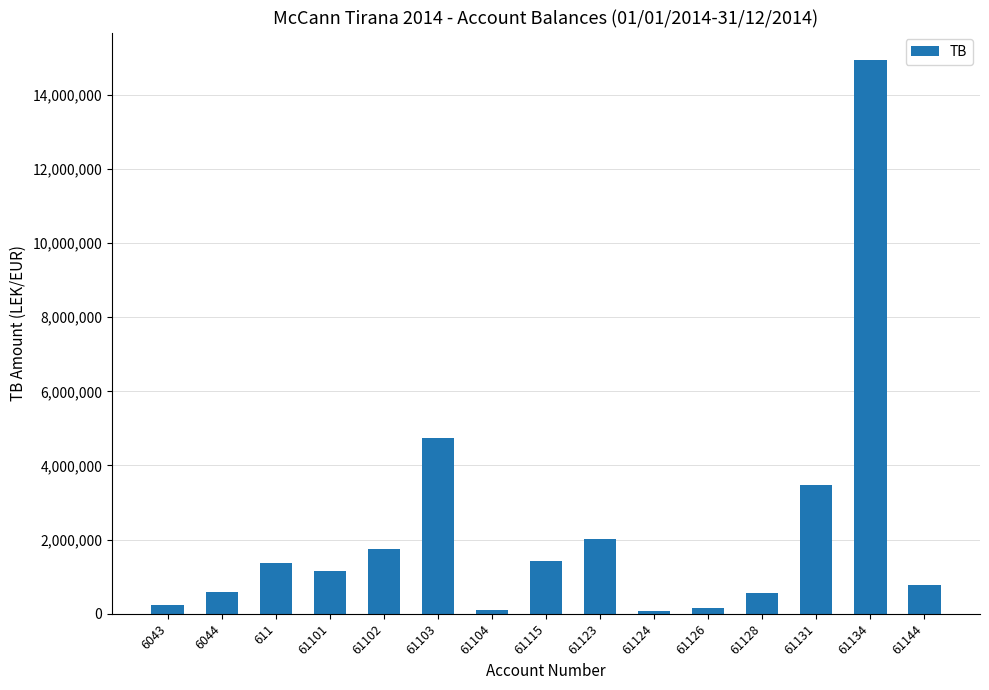

What is the sum of all values?

33343095.0